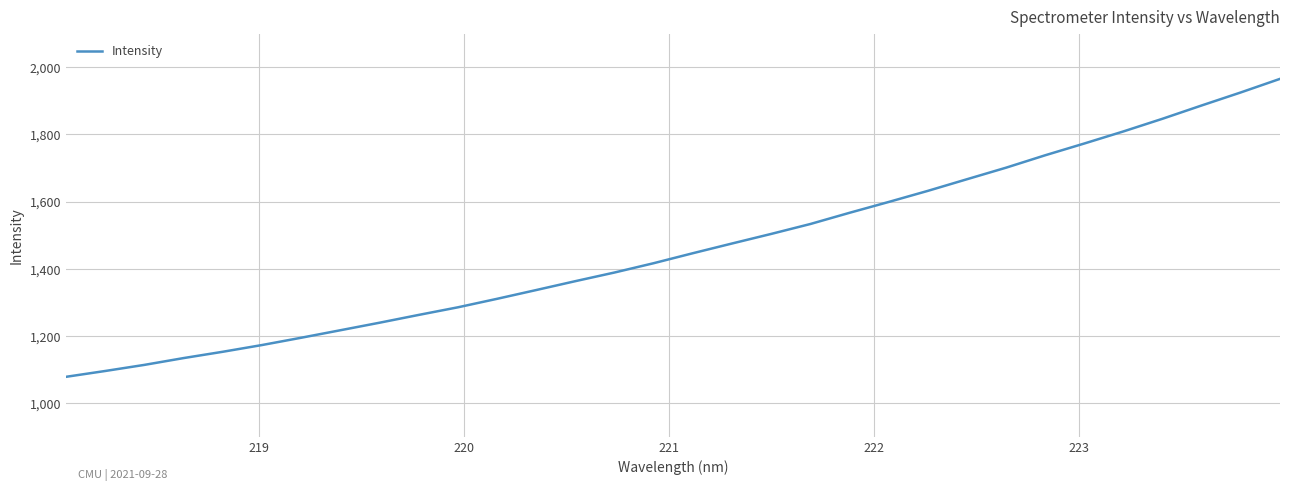

What is the difference between the maximum and minimum values?

887.1